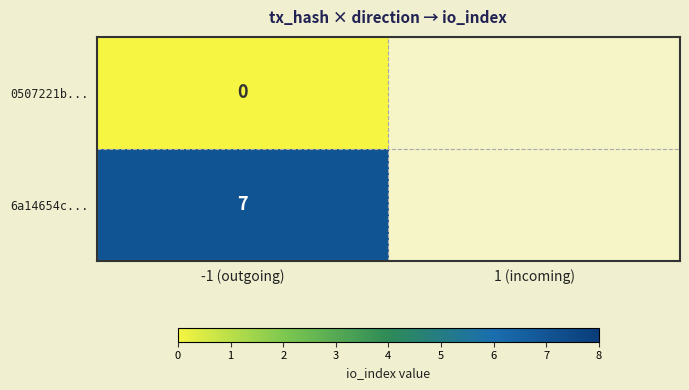

What is the greatest value displayed?

7.0